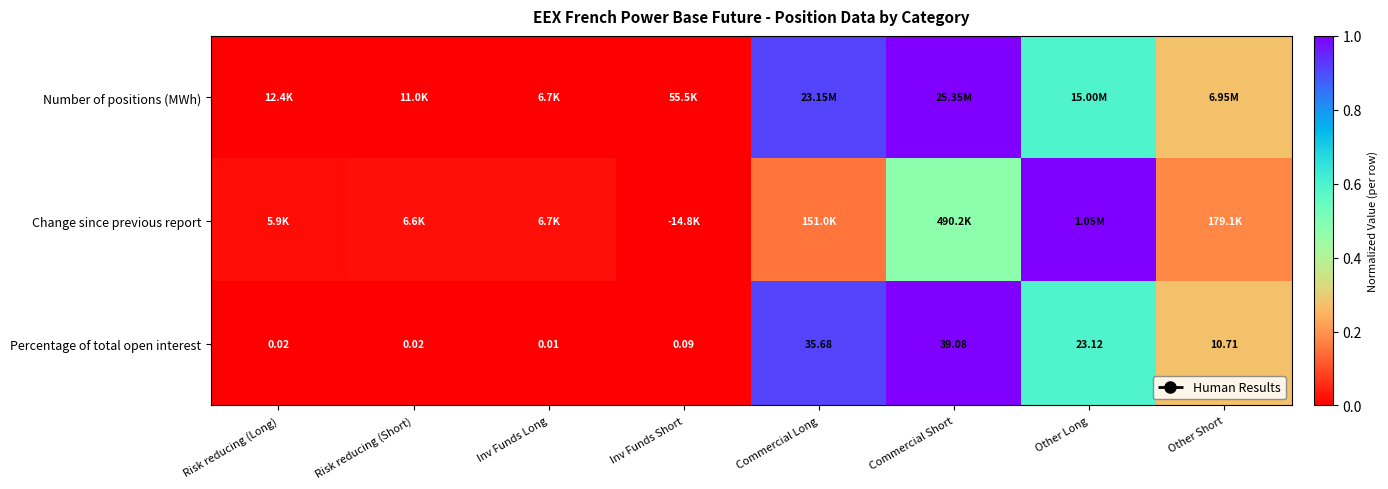

Where is Percentage of total open interest nearest to the value 19?

Other Long